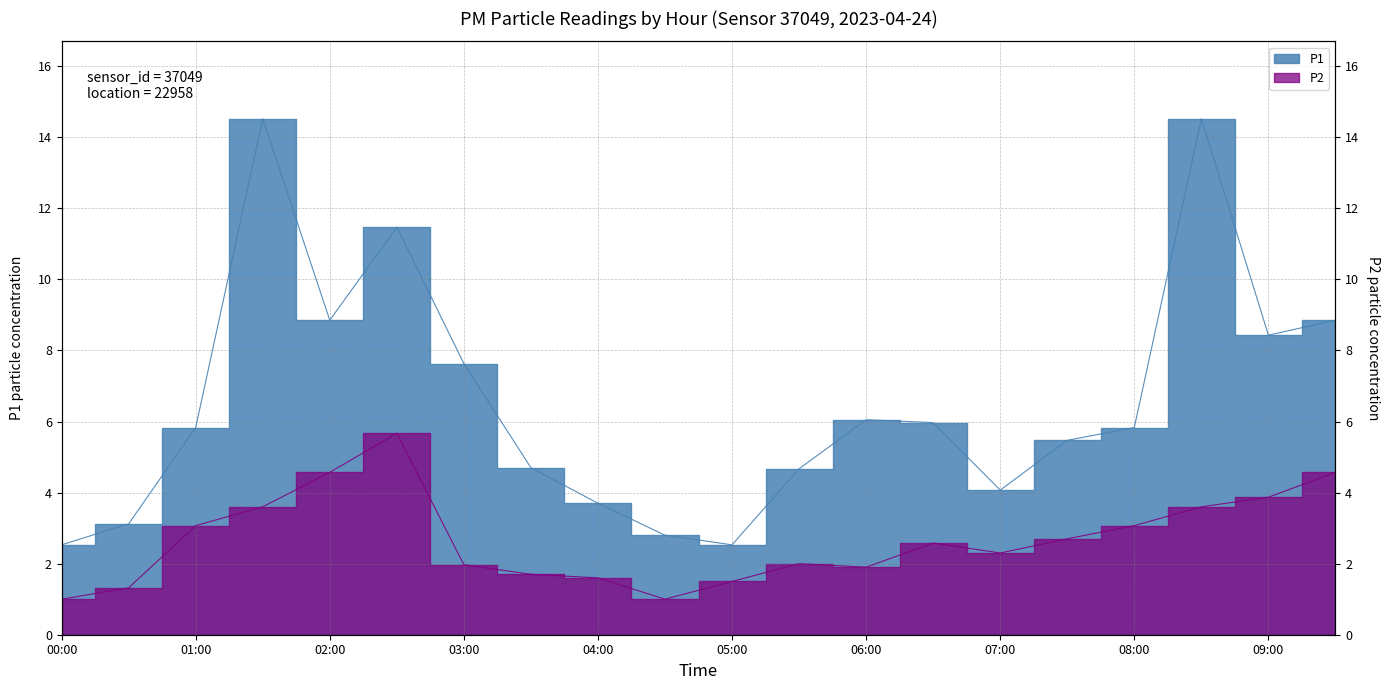

What value does the P2 series have at 09:00?

3.9